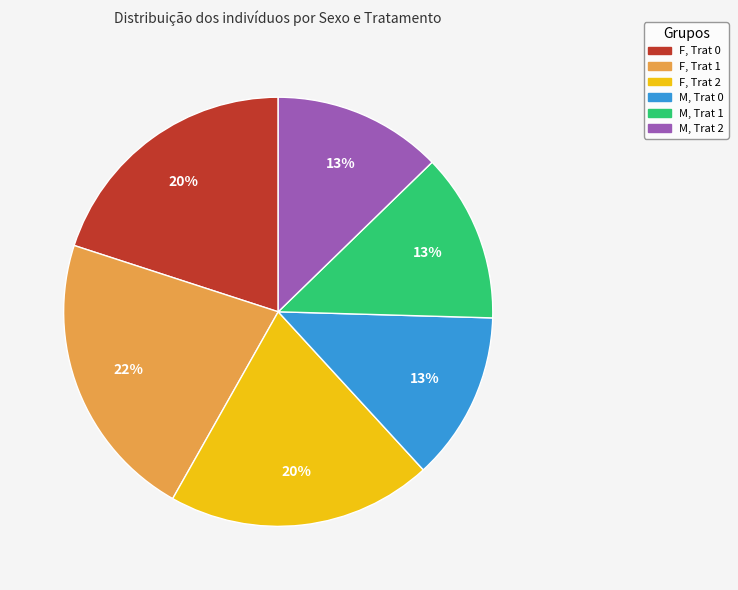

Is there a majority slice in this chart?

No